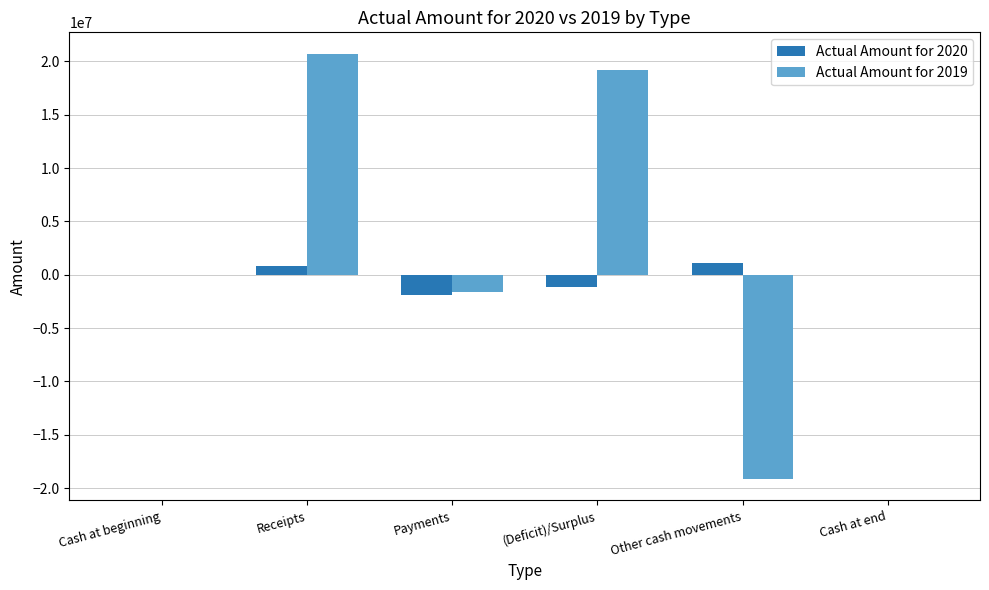

Is the value of Actual Amount for 2019 at Other cash movements greater than the value of Actual Amount for 2020 at Cash at beginning?

No